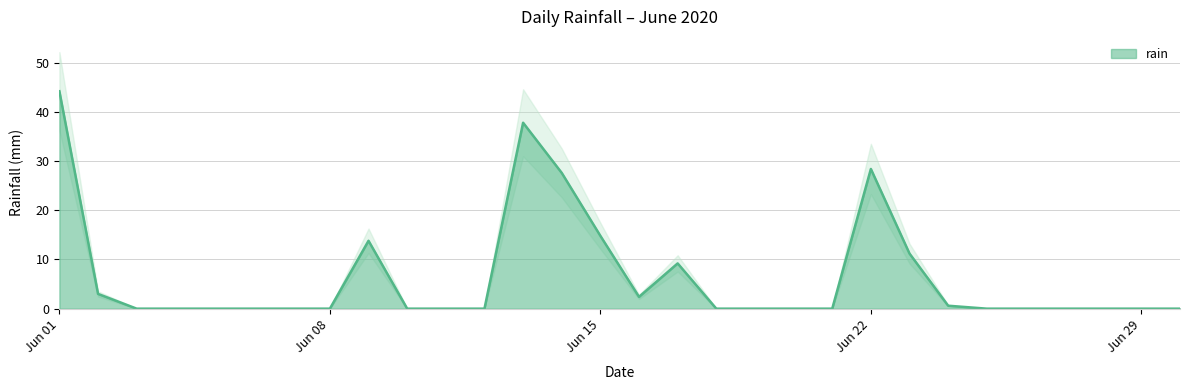

Which category has the lowest value across all series?

2020-06-03